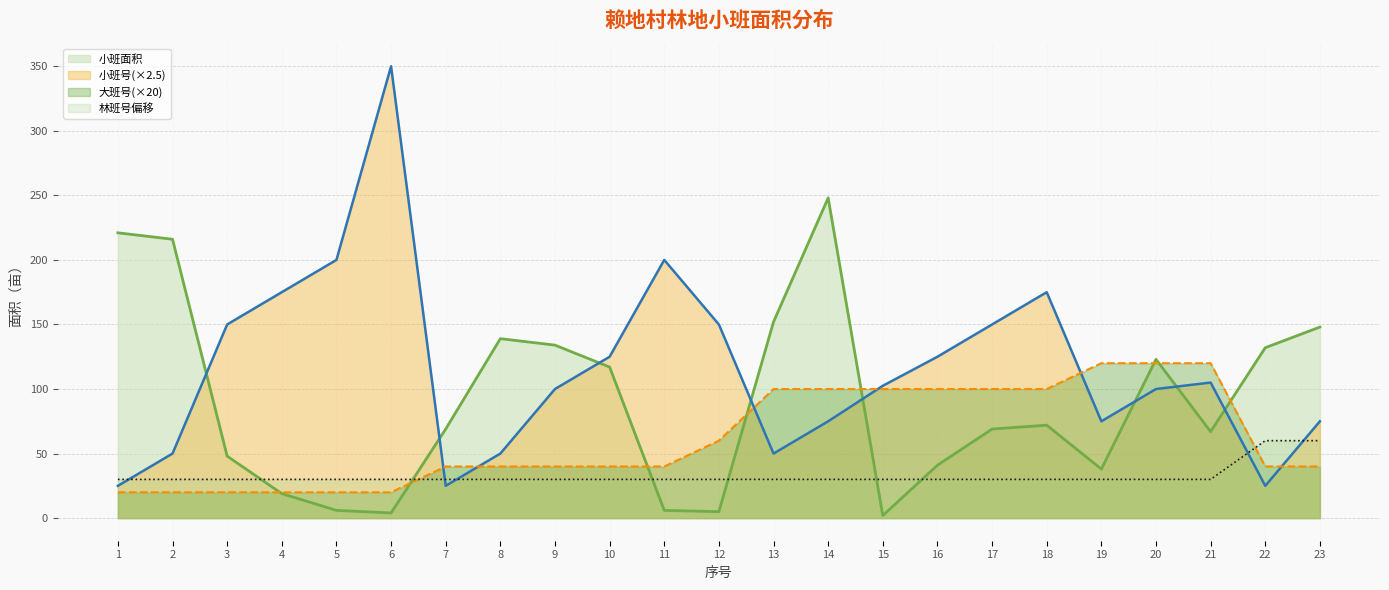

What is the value of the 小班面积 point at the 12th from the left?

5.0